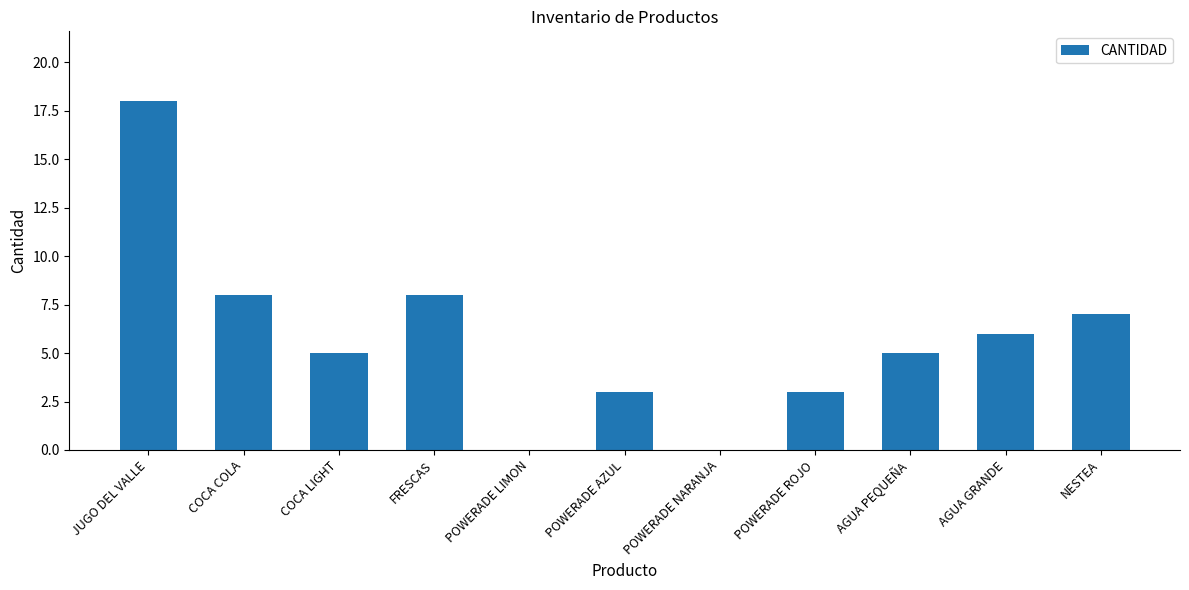

Where does the data first go above 5?

JUGO DEL VALLE